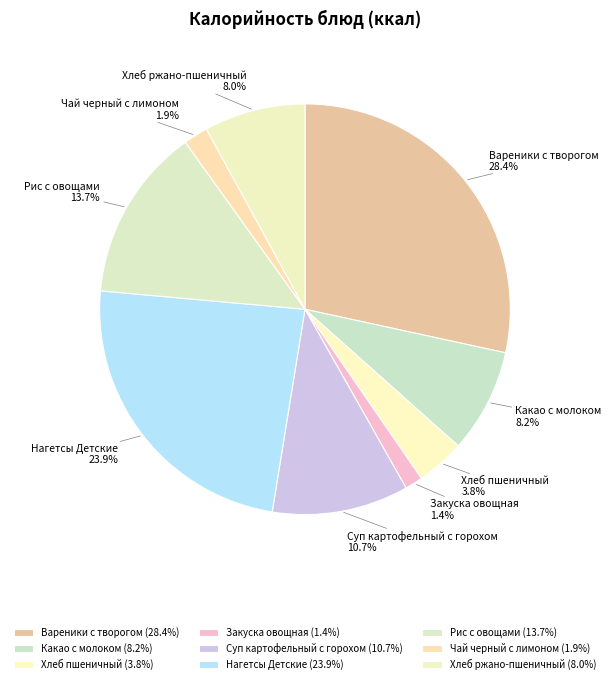

What percentage is the Какао с молоком slice, to the nearest percent?

8%